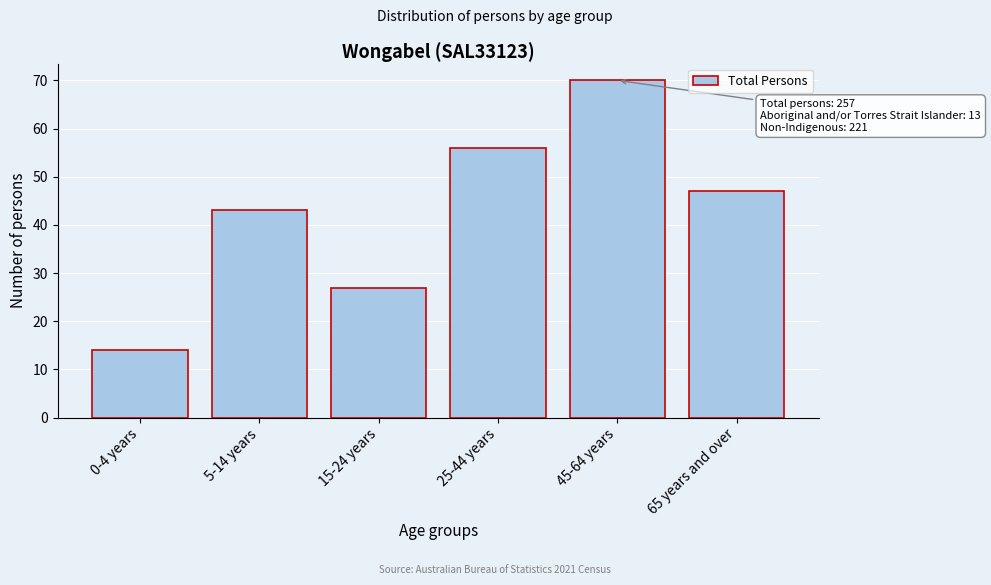

Reading left to right, list all the values displayed in this chart.

14	43	27	56	70	47